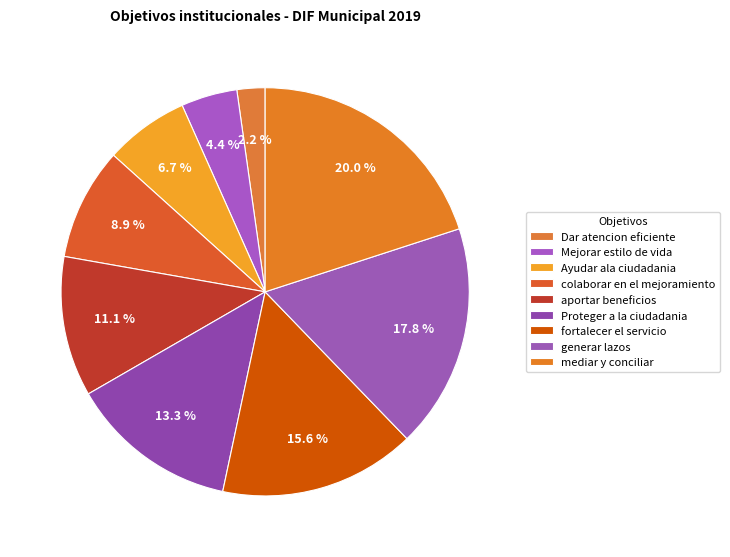

What is the change in value from colaborar en el mejoramiento to aportar beneficios?

+1